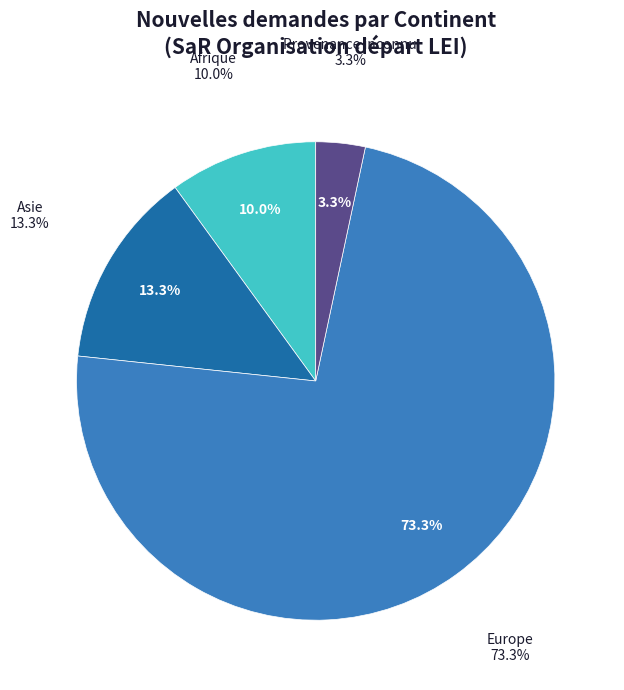

What percentage do Provenance inconnu and Afrique together represent?

13.3%